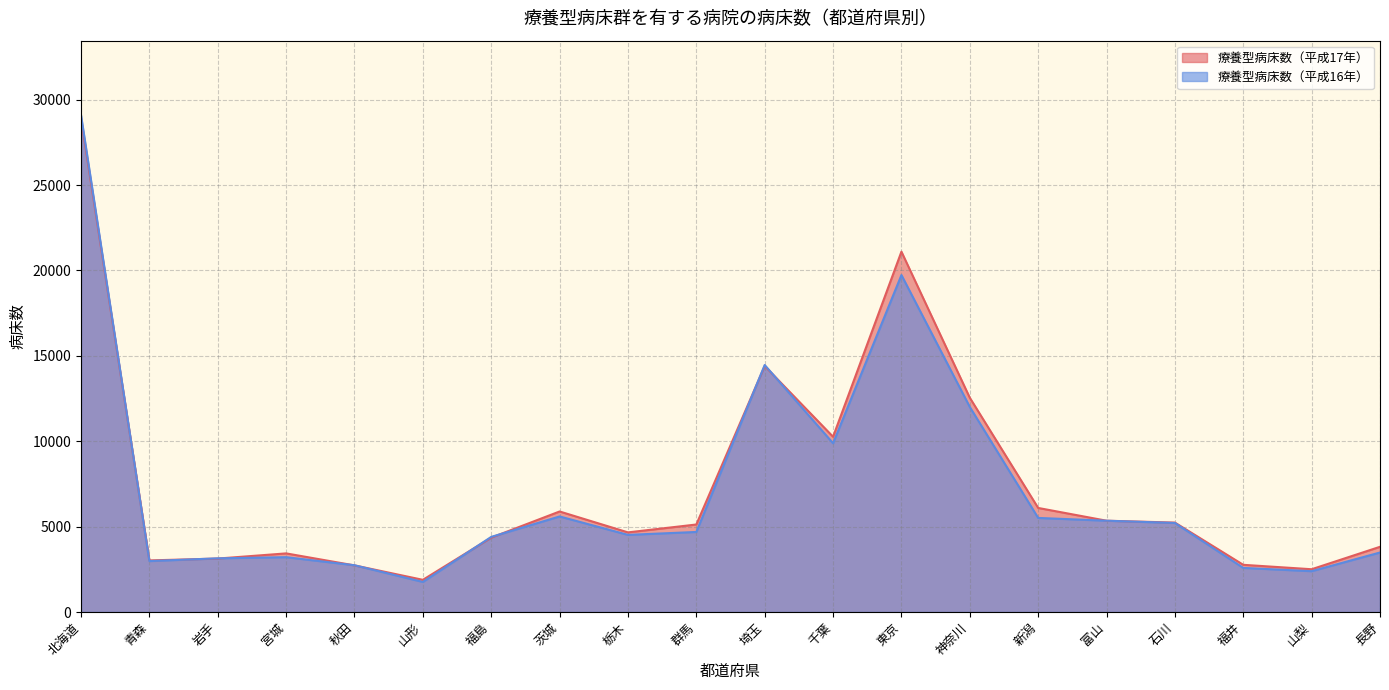

What is the difference between the maximum and minimum values in the 療養型病床数（平成16年） series?

27333